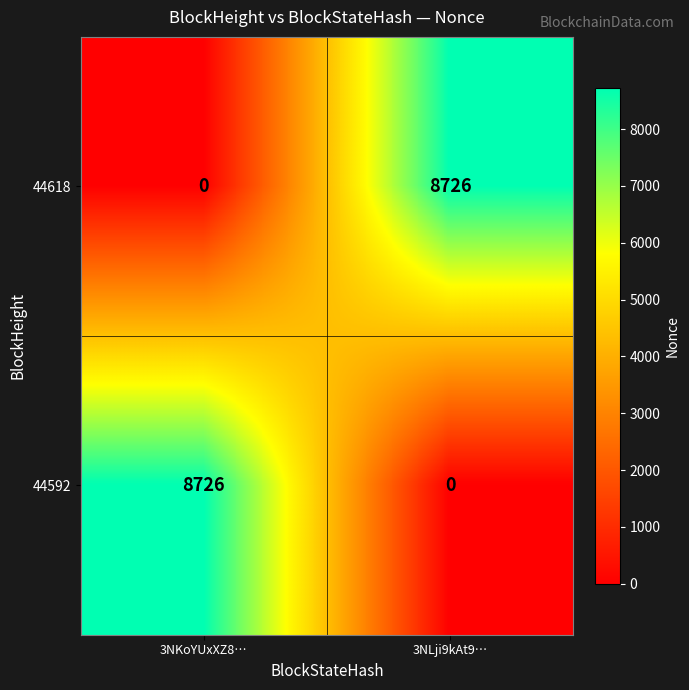

How many values in the 44618 series are below 8726?

1